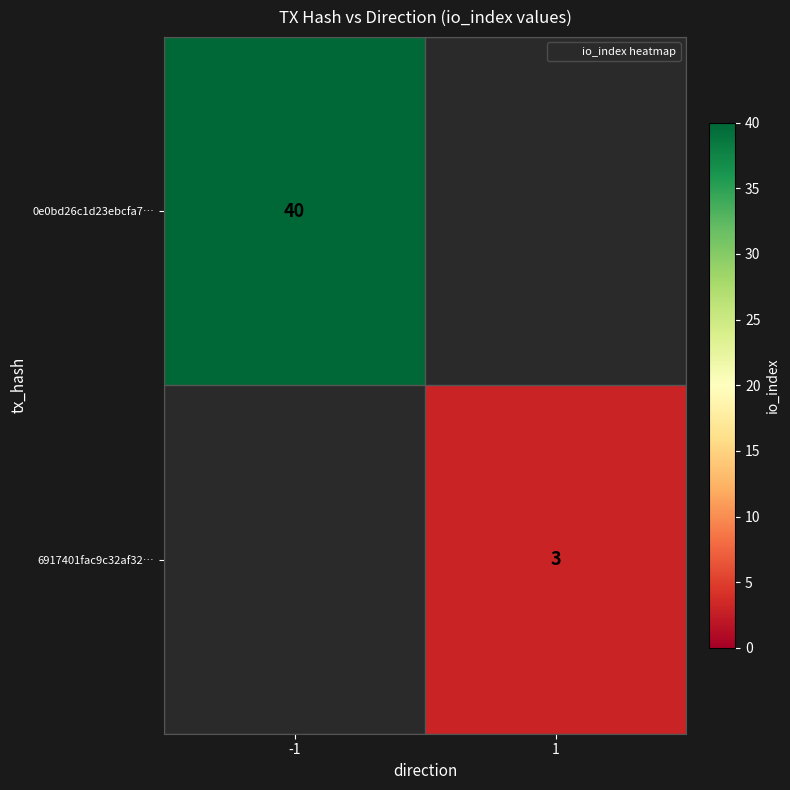

Rank the series at -1 from highest to lowest value.

0e0bd26c1d23ebcfa7…, 6917401fac9c32af32…